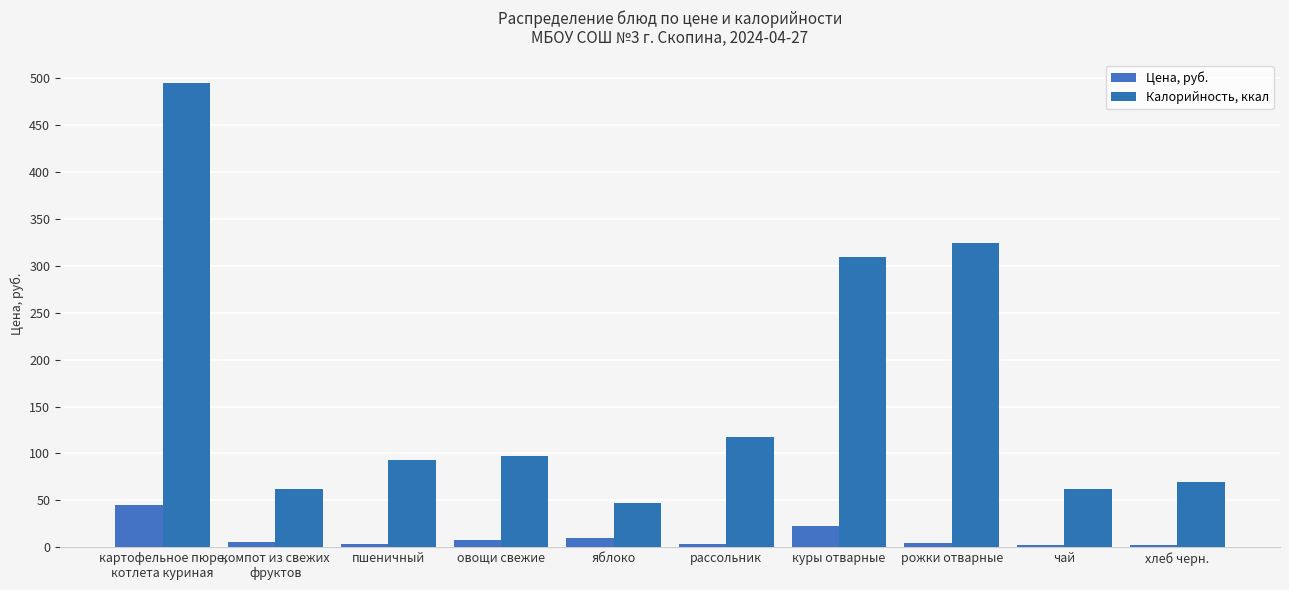

What is the value of the Калорийность, ккал bar at the 10th from the left?

69.0